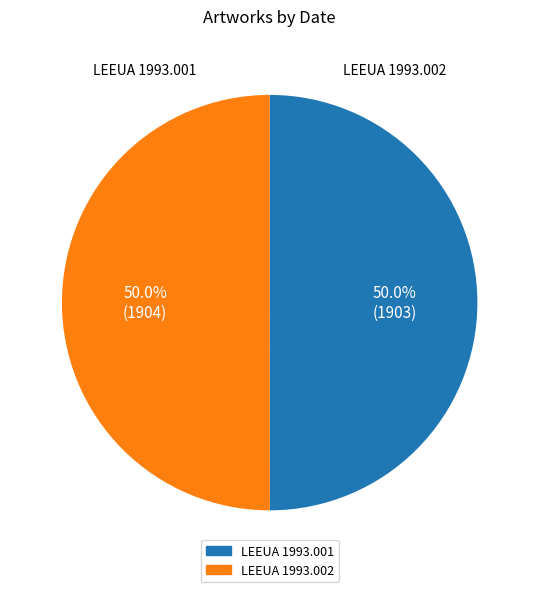

To the nearest percent, what is the combined percentage of LEEUA 1993.002 and LEEUA 1993.001?

100%